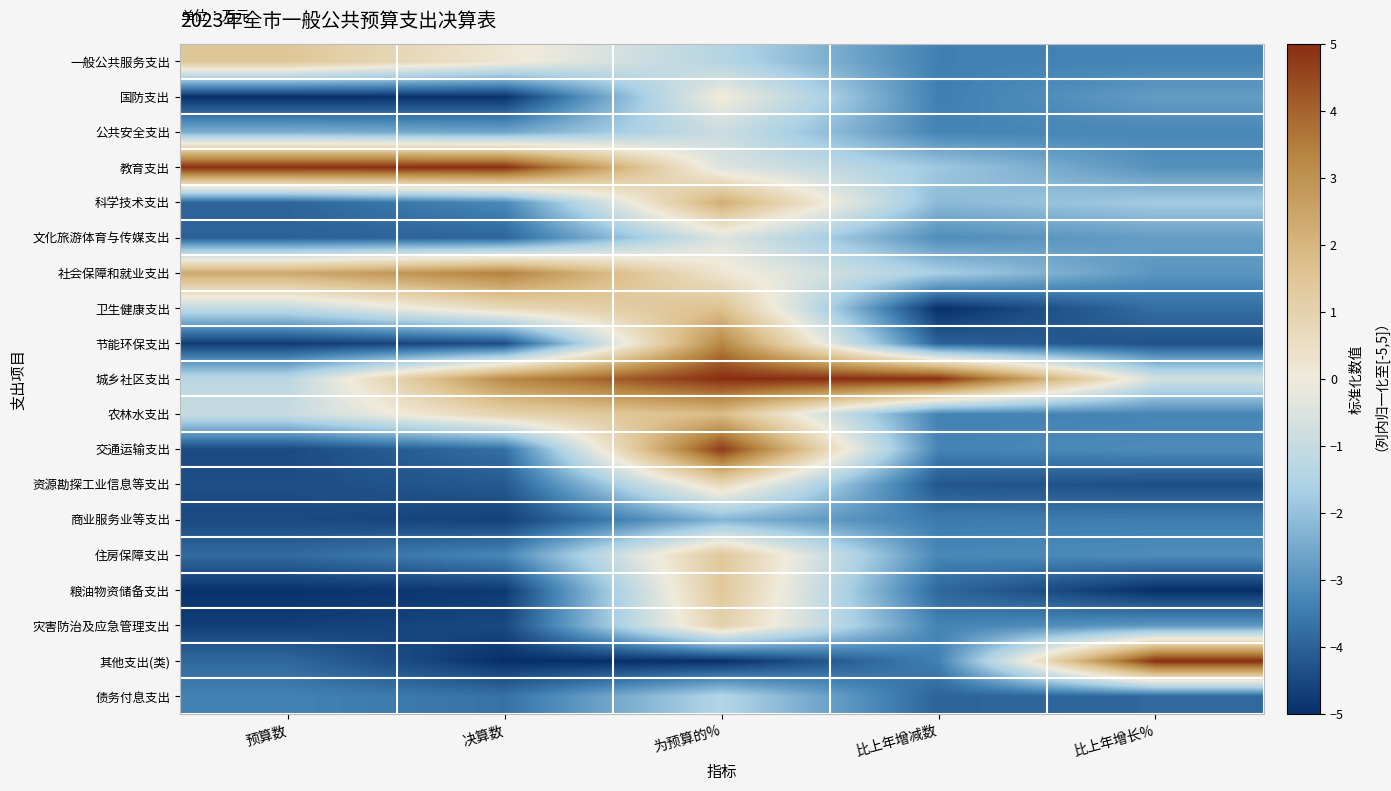

What is the total value across all series at 比上年增长%?

-52.9